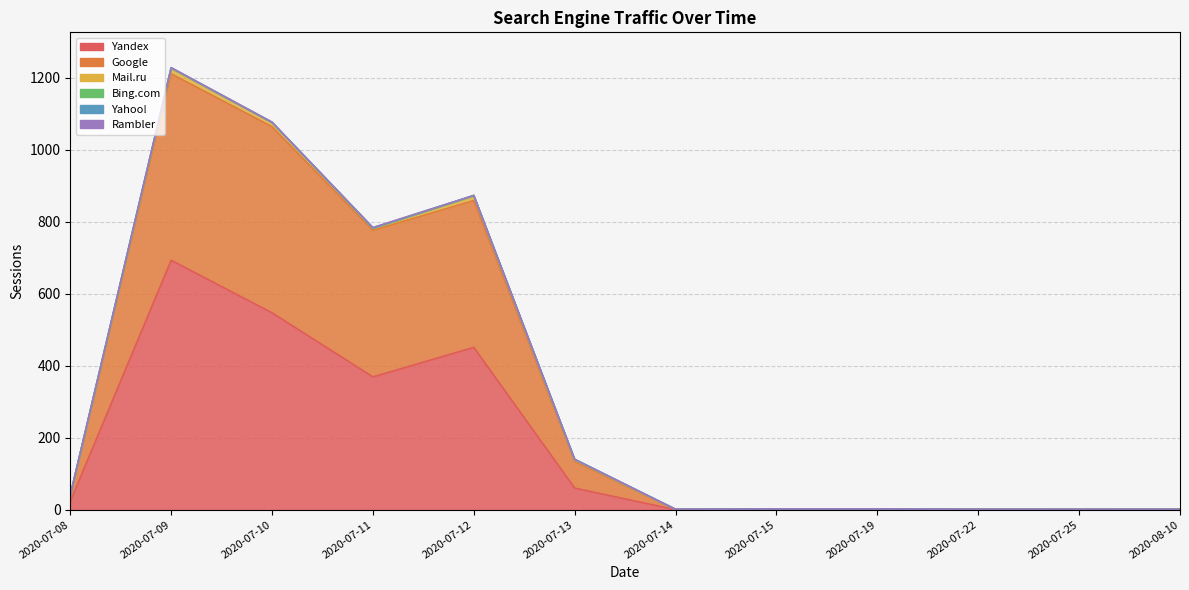

Reading left to right, extract all data points from this chart.

Yandex: 23	693	547	369	451	60	0	2	1	1	0	1
Google: 17	518	517	407	408	74	1	0	1	0	1	0
Mail.ru: 0	14	11	6	12	4	0	0	0	0	0	0
Bing.com: 0	2	1	0	2	1	0	0	0	0	0	0
Yahoo!: 0	1	0	1	0	1	0	0	0	0	0	0
Rambler: 0	0	1	1	0	0	0	0	0	0	0	0